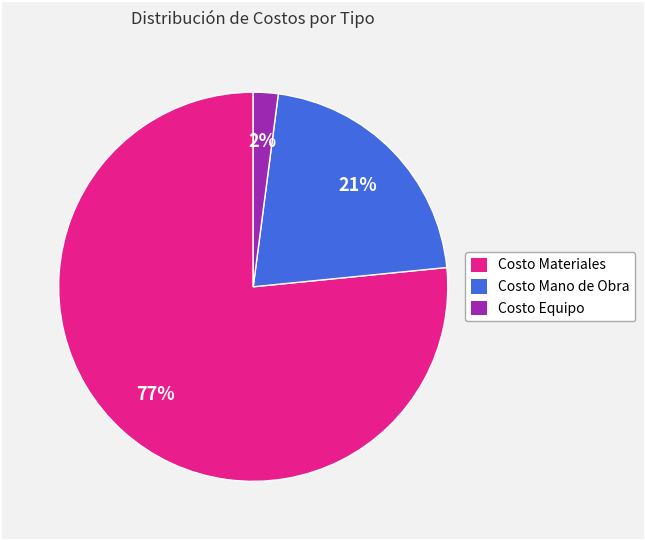

To the nearest percent, what is the average slice percentage?

33%